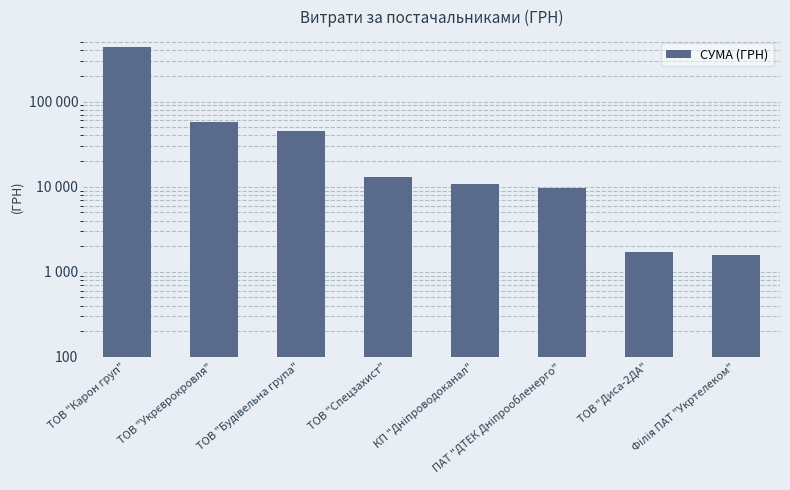

Reading left to right, what are all the values shown in this chart?

431488.1	57774.4	44543.1	12900.0	10598.1	9735.8	1700.0	1568.9